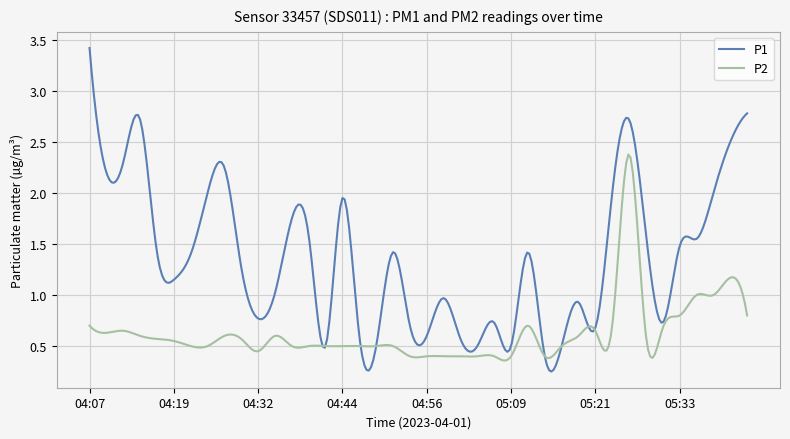

Does the chart have visible grid lines?

Yes